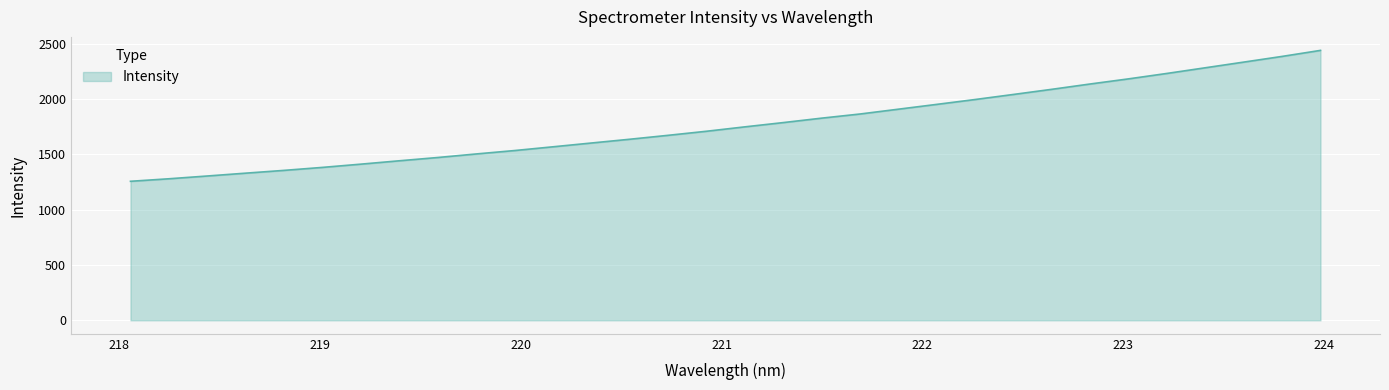

What is the difference between the maximum and minimum values?

1183.7